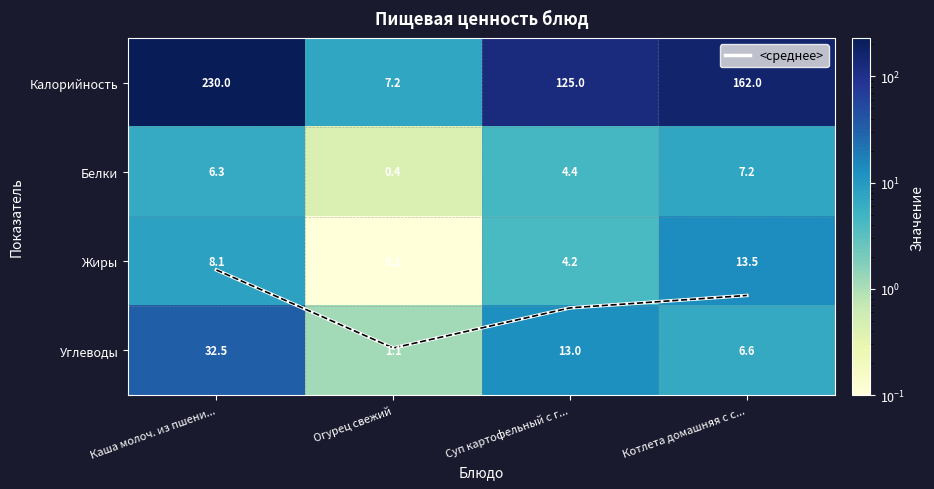

What value does the <среднее> series have at Огурец свежий?

3.0